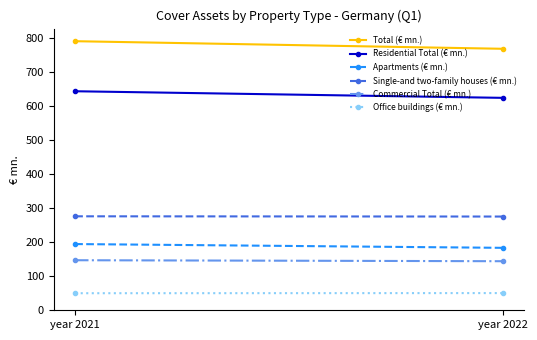

What is the value of the Single-and two-family houses (€ mn.) point at the 1st from the left?

276.0